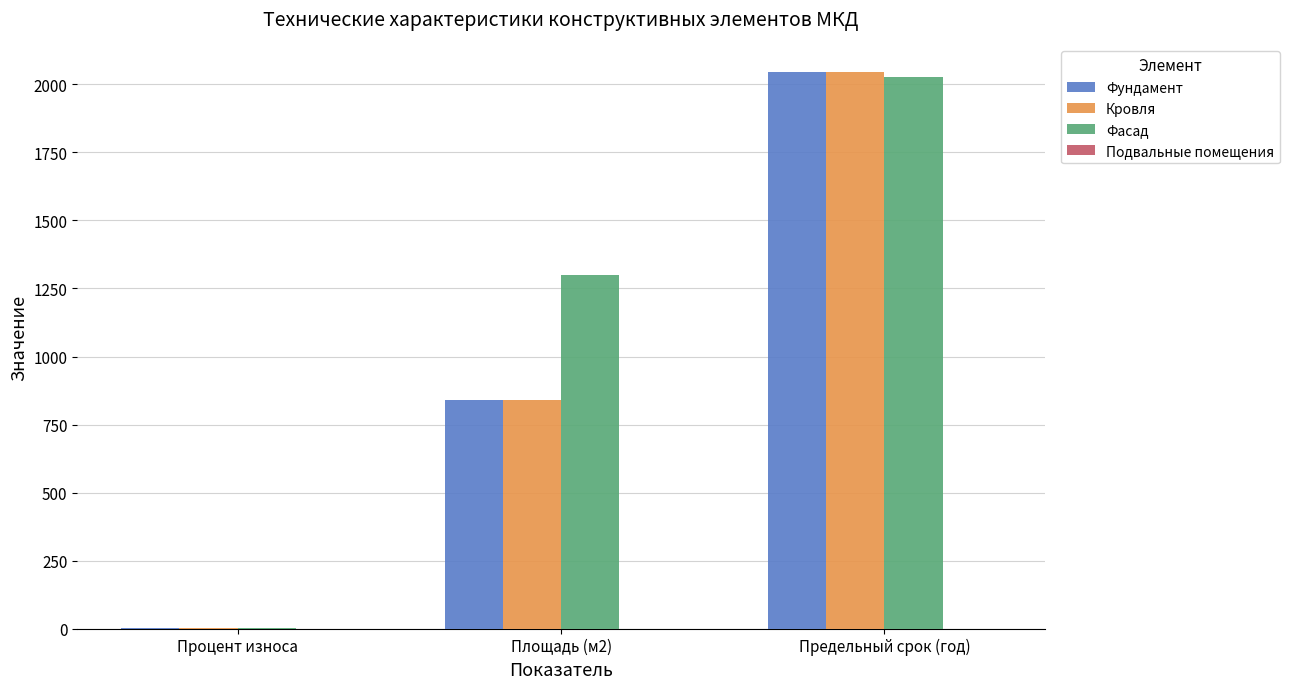

Which series has the largest total across all categories?

Фасад